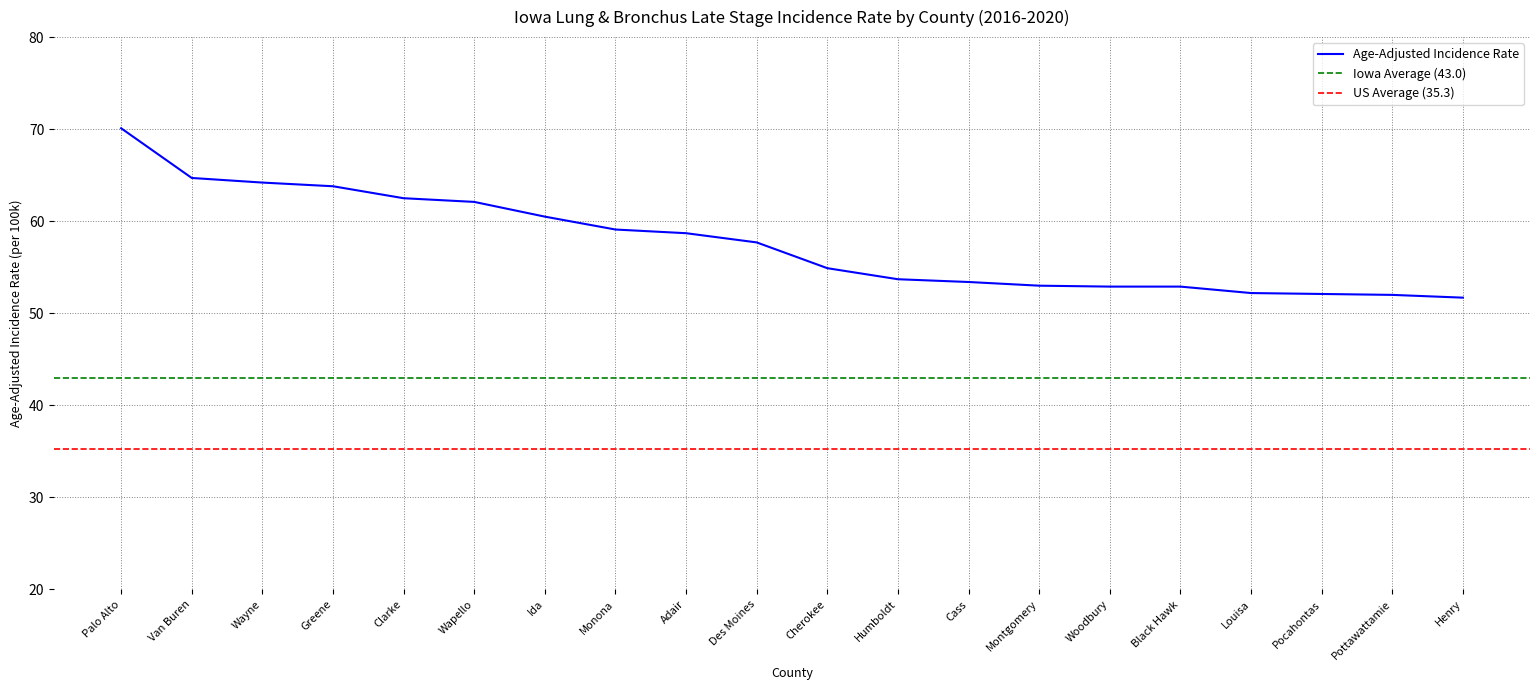

Does the chart display data point markers on the line(s)?

No